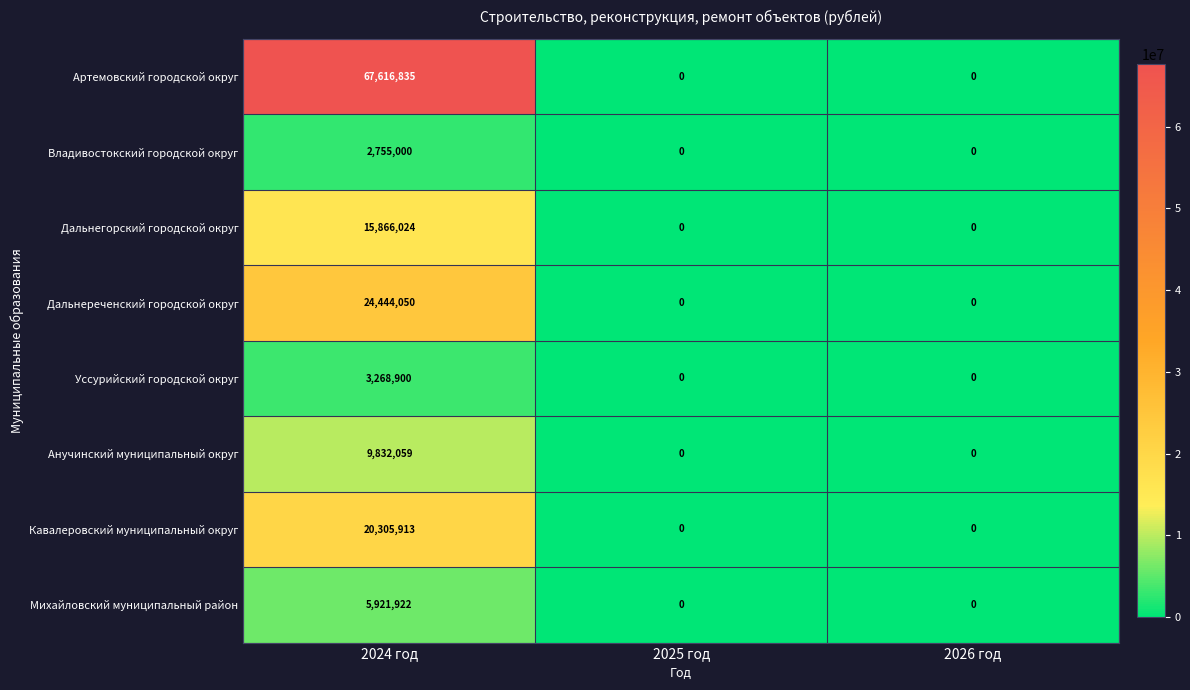

What is the highest value of the Кавалеровский муниципальный округ series?

20305913